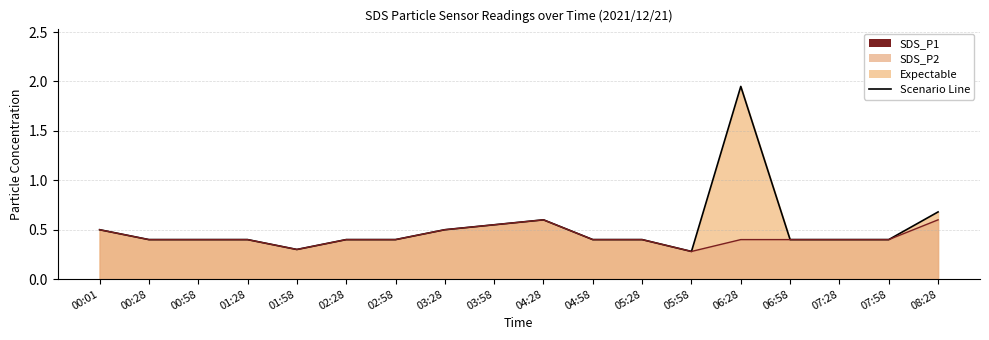

True or false: SDS_P2 line has a value of 0.9 at 04:28.

False